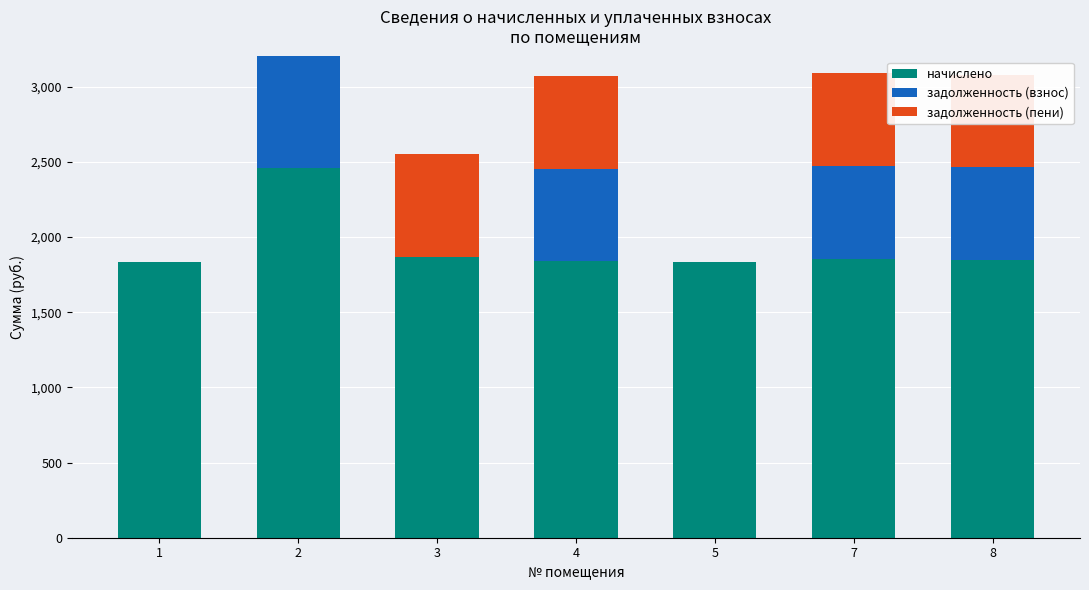

The value of задолженность (взнос) at 2 is 363.7. True or false?

False